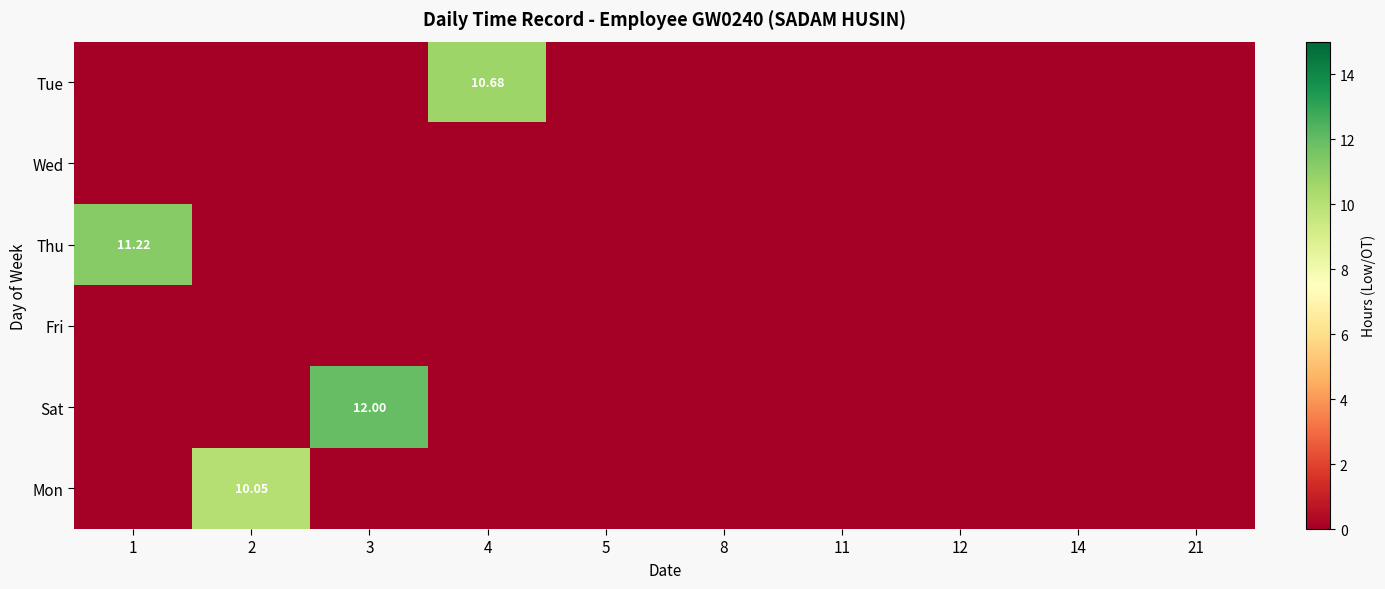

At how many categories does at least one series exceed 2?

4